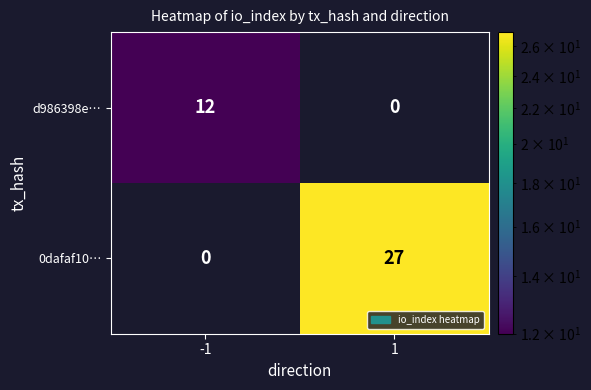

Is it true that 0dafaf10… equals 15 at -1?

False